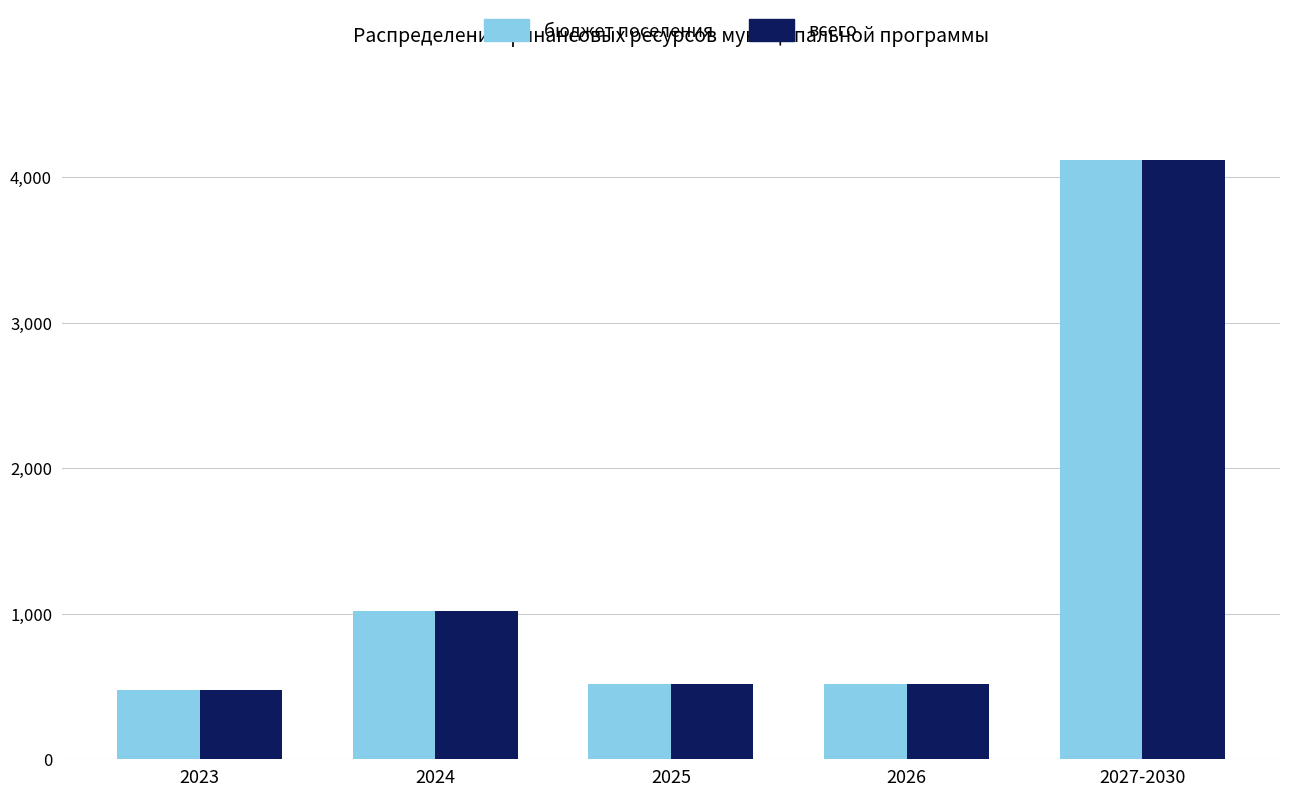

What is the maximum value for всего?

4123.0